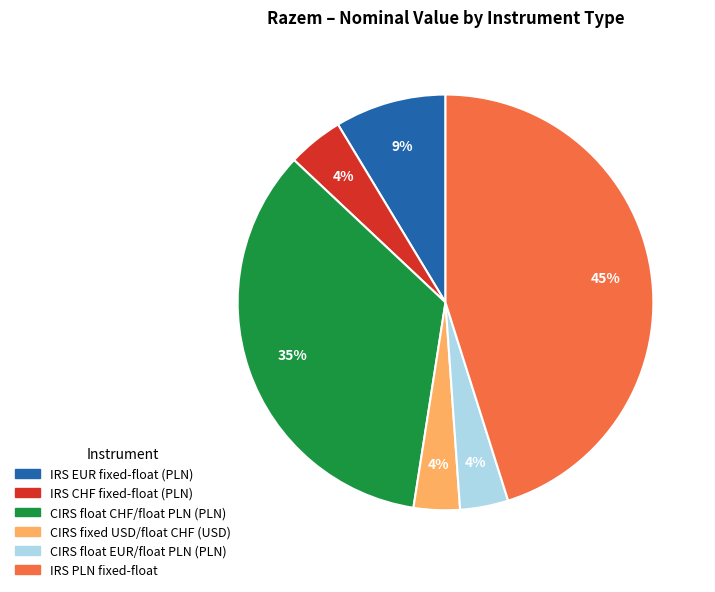

What percentage is the CIRS float CHF/float PLN (PLN) slice, to the nearest percent?

35%